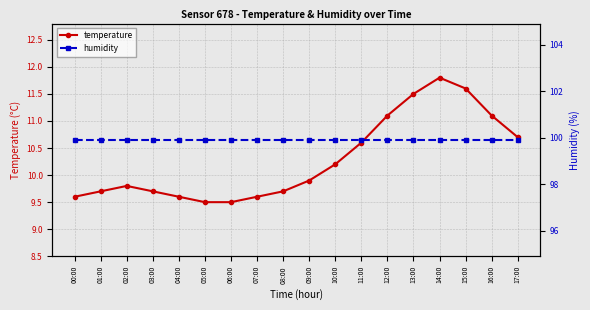

Reading left to right, list all the values displayed in this chart.

temperature: 9.6	9.7	9.8	9.7	9.6	9.5	9.5	9.6	9.7	9.9	10.2	10.6	11.1	11.5	11.8	11.6	11.1	10.7
humidity: 99.9	99.9	99.9	99.9	99.9	99.9	99.9	99.9	99.9	99.9	99.9	99.9	99.9	99.9	99.9	99.9	99.9	99.9